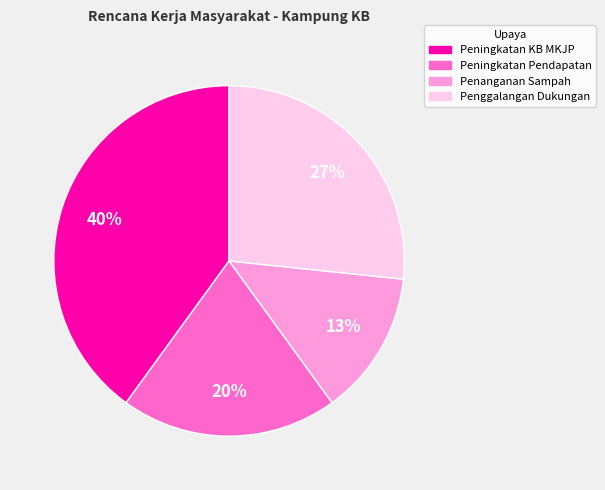

To the nearest percent, what is the average slice percentage?

25%